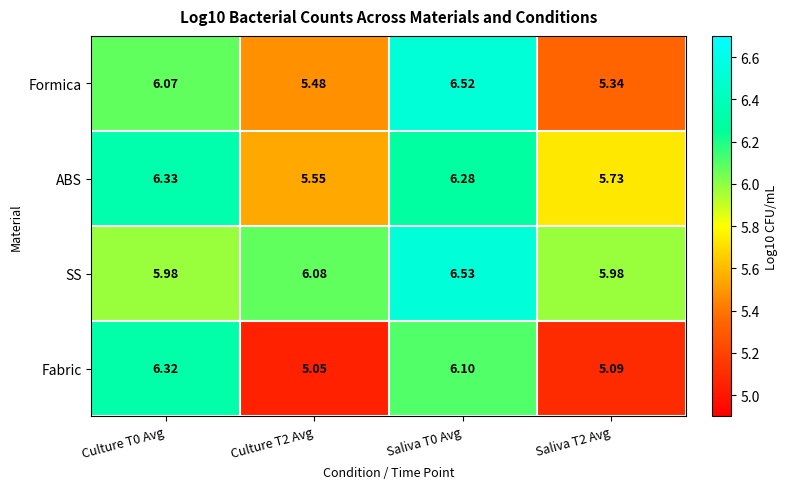

Which series has the widest spread of values?

Fabric